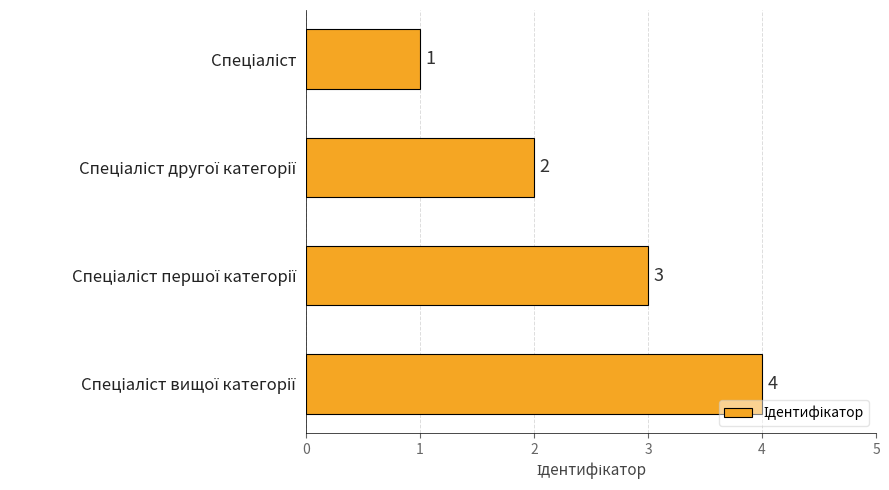

What is the greatest value displayed?

4